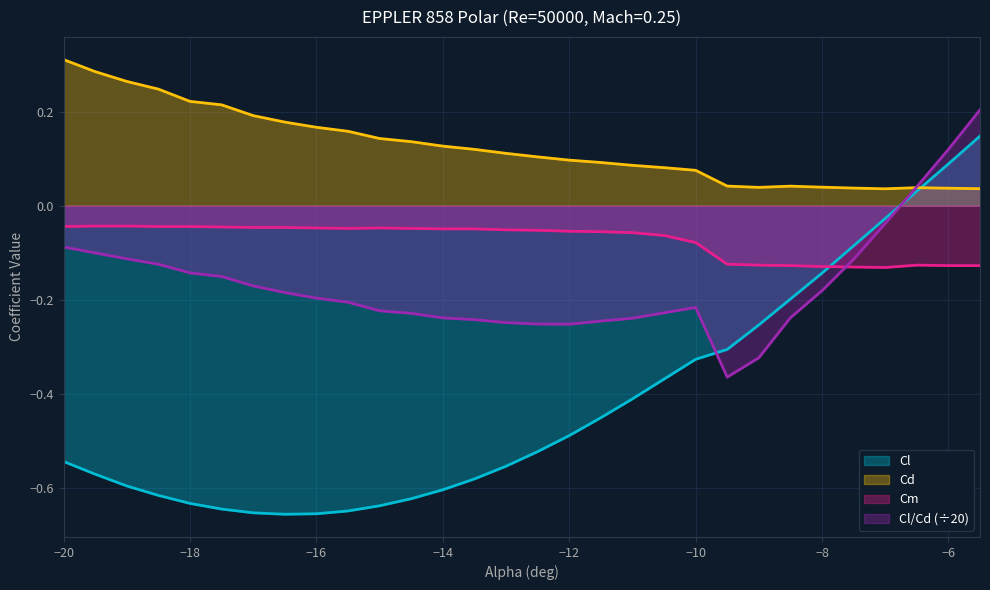

Is the value of Cd at -19.5 greater than the value of Cl at -5.5?

Yes